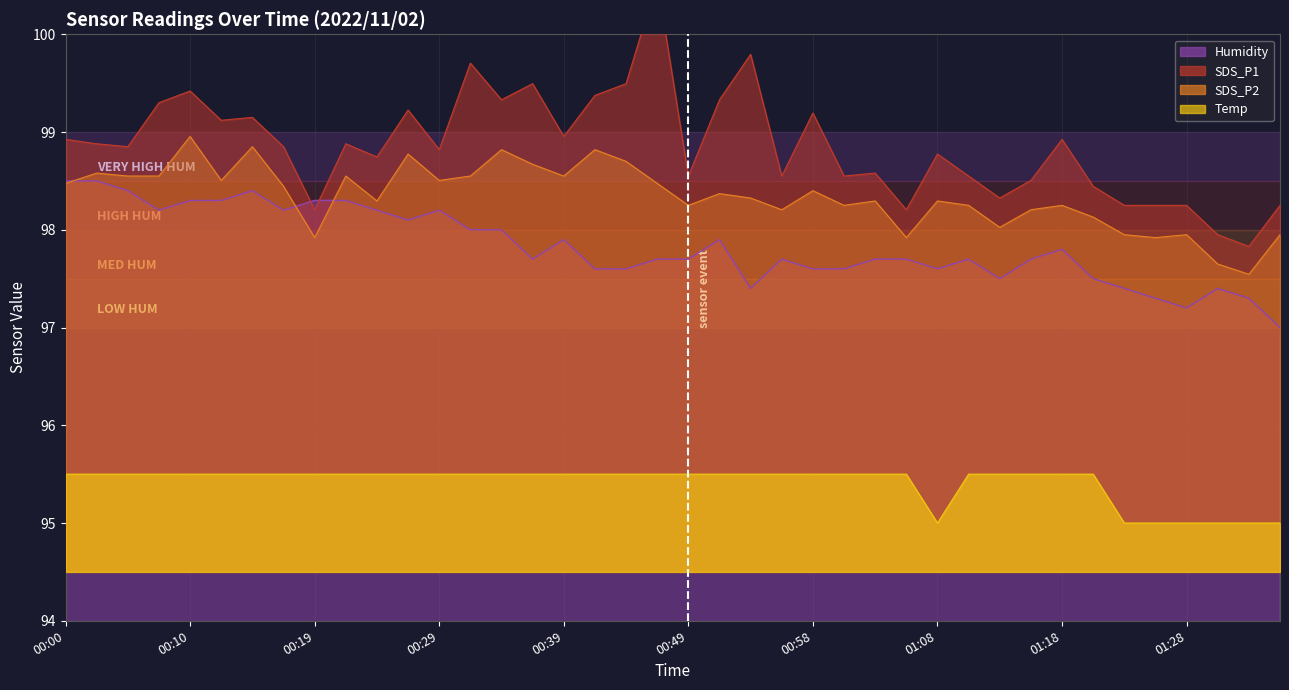

What is the value of the Humidity point at the 39th from the left?

97.3